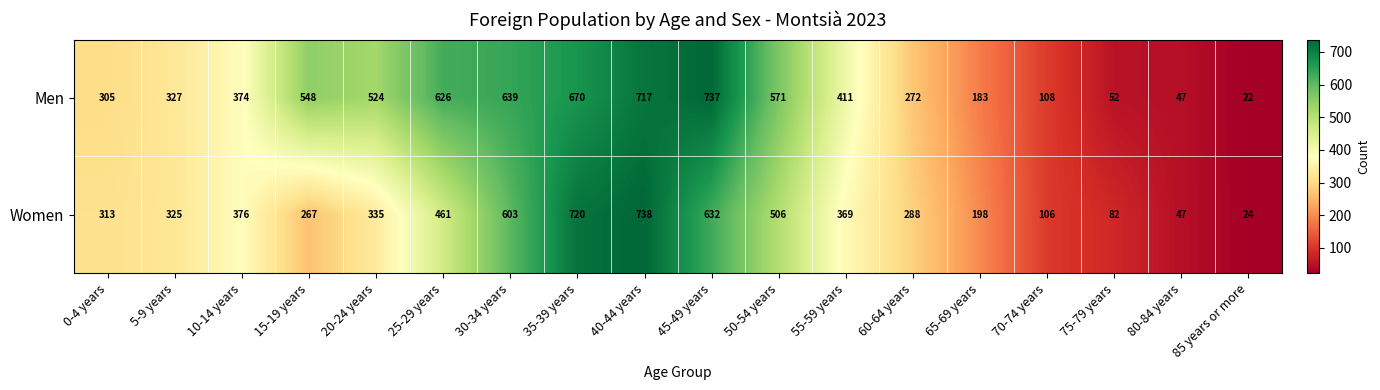

Which series changed the most between 0-4 years and 65-69 years?

Men